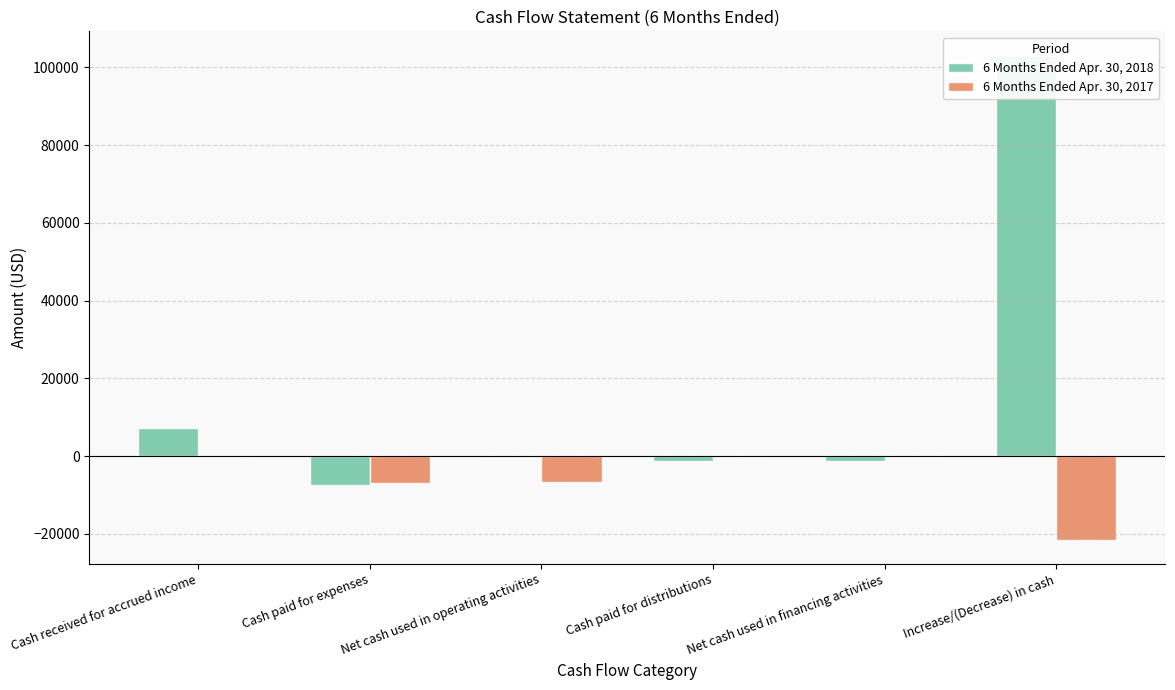

What is the total value across all series at Cash received for accrued income?

7517